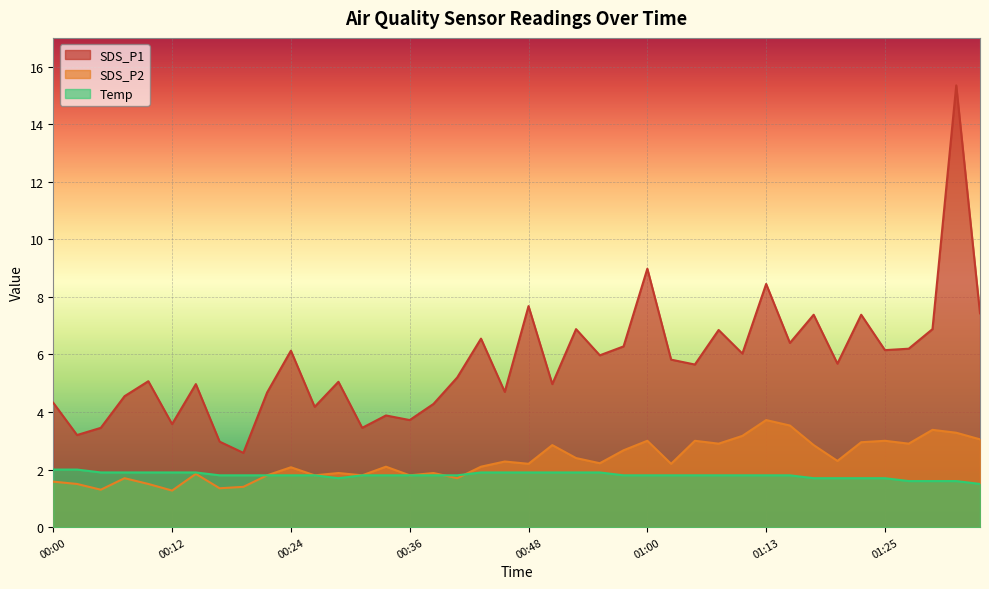

Reading right to left, extract all data points from this chart.

SDS_P1: 7.4	15.3	6.9	6.2	6.2	7.4	5.7	7.4	6.4	8.4	6.0	6.8	5.7	5.8	9.0	6.3	6.0	6.9	5.0	7.7	4.7	6.5	5.2	4.3	3.7	3.9	3.5	5.0	4.2	6.1	4.7	2.6	3.0	5.0	3.6	5.1	4.5	3.5	3.2	4.3
SDS_P2: 3.0	3.3	3.4	2.9	3.0	3.0	2.3	2.9	3.5	3.7	3.2	2.9	3.0	2.2	3.0	2.7	2.2	2.4	2.9	2.2	2.3	2.1	1.7	1.9	1.8	2.1	1.8	1.9	1.8	2.1	1.8	1.4	1.4	1.9	1.3	1.5	1.7	1.3	1.5	1.6
Temp: 1.5	1.6	1.6	1.6	1.7	1.7	1.7	1.7	1.8	1.8	1.8	1.8	1.8	1.8	1.8	1.8	1.9	1.9	1.9	1.9	1.9	1.9	1.8	1.8	1.8	1.8	1.8	1.7	1.8	1.8	1.8	1.8	1.8	1.9	1.9	1.9	1.9	1.9	2.0	2.0